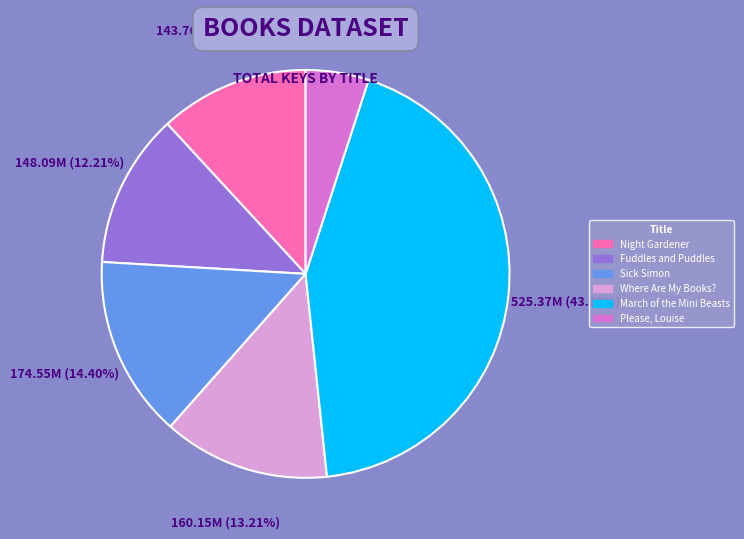

Count the number of slices in the pie.

6